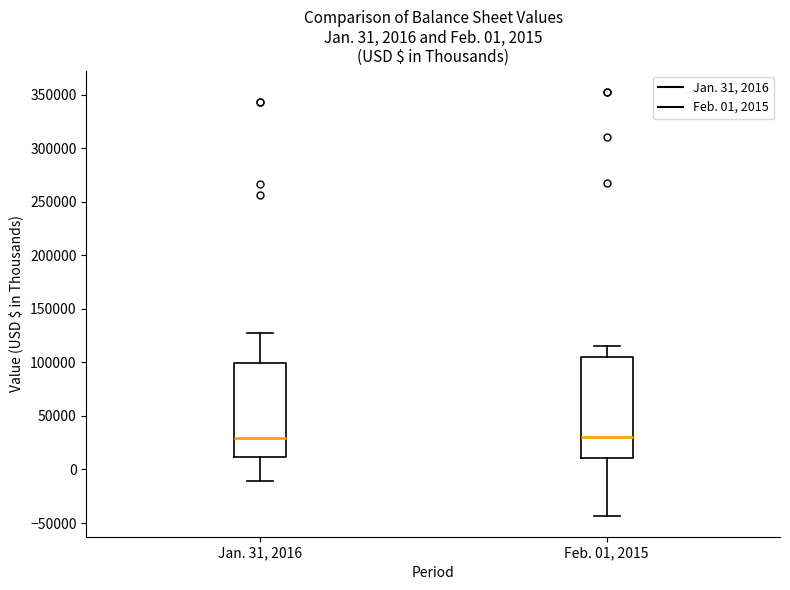

Which box is the tallest, from its lower edge to its upper edge?

Feb. 01, 2015